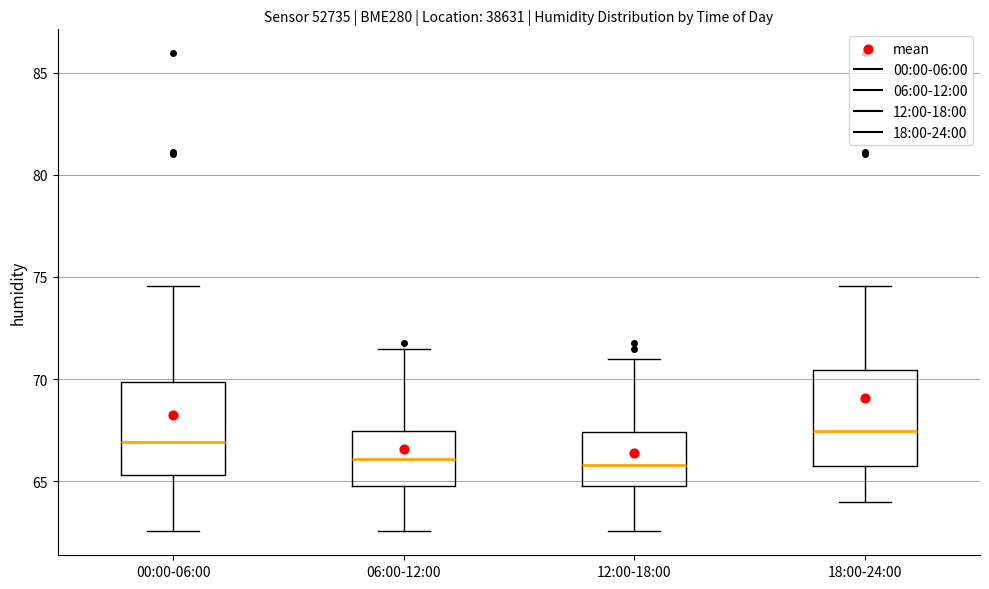

Reading left to right, transcribe this box plot: for each box, give where its median line is, the range the box spans, and where its two whiskers end, as read against the y-axis. The values are not printed on the chart, so give them approximately, as read against the axis.

00:00-06:00: median 67.0, box 65.5 to 70.0, whiskers 62.5 to 74.5
06:00-12:00: median 66.0, box 65.0 to 67.5, whiskers 62.5 to 71.5
12:00-18:00: median 66.0, box 65.0 to 67.5, whiskers 62.5 to 71.0
18:00-24:00: median 67.5, box 65.5 to 70.5, whiskers 64.0 to 74.5